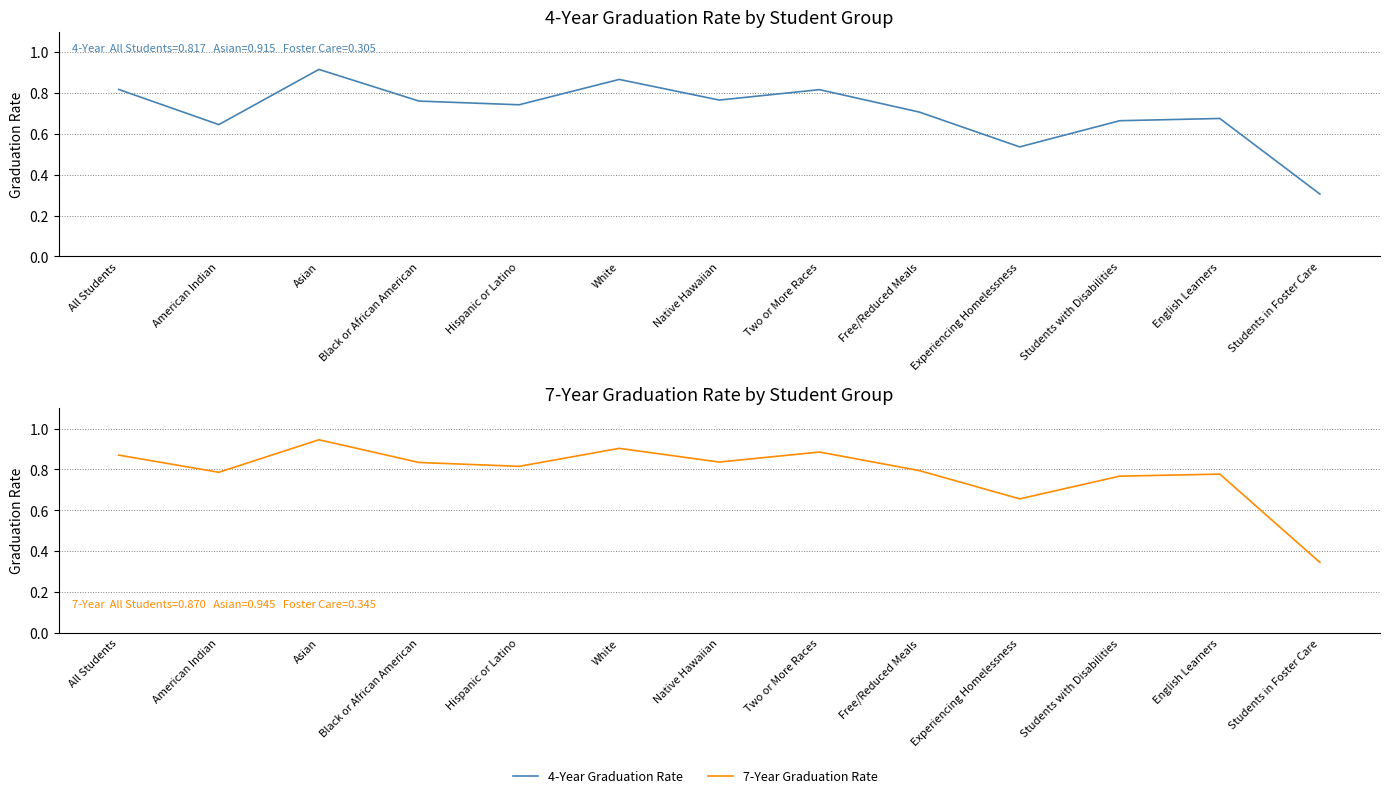

Reading left to right, transcribe all the data shown in this chart.

4-Year Graduation Rate: All Students=0.8	American Indian=0.6	Asian=0.9	Black or African American=0.8	Hispanic or Latino=0.7	White=0.9	Native Hawaiian=0.8	Two or More Races=0.8	Free/Reduced Meals=0.7	Experiencing Homelessness=0.5	Students with Disabilities=0.7	English Learners=0.7	Students in Foster Care=0.3
7-Year Graduation Rate: All Students=0.9	American Indian=0.8	Asian=0.9	Black or African American=0.8	Hispanic or Latino=0.8	White=0.9	Native Hawaiian=0.8	Two or More Races=0.9	Free/Reduced Meals=0.8	Experiencing Homelessness=0.7	Students with Disabilities=0.8	English Learners=0.8	Students in Foster Care=0.3